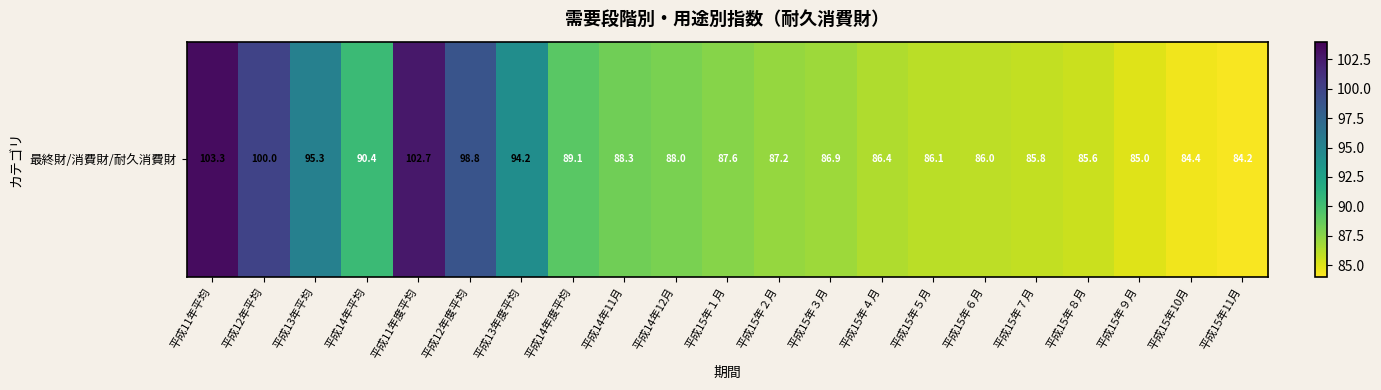

Count the number of values greater than 87.

12